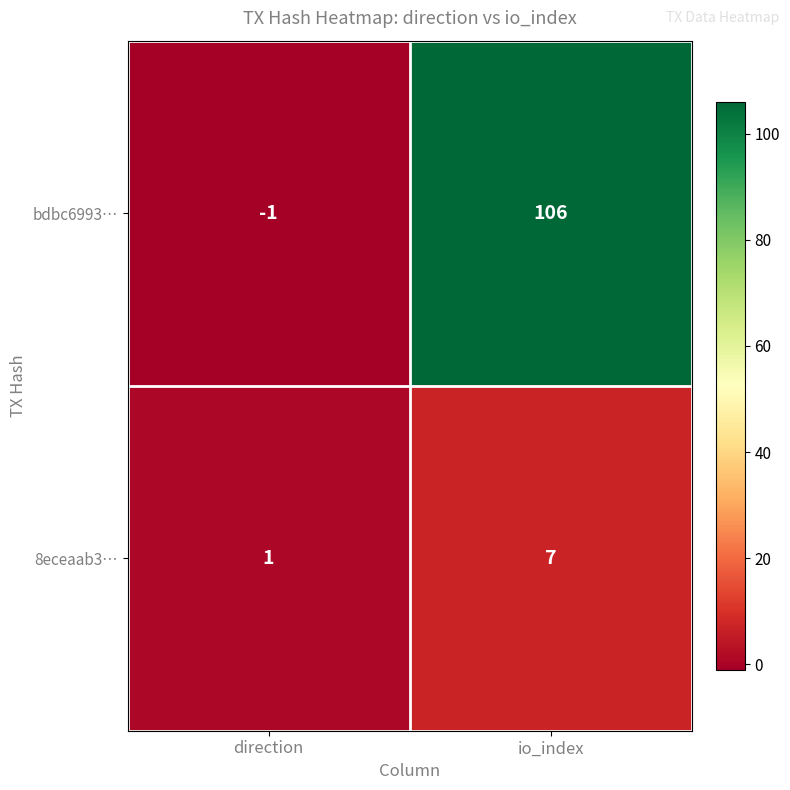

Reading left to right, what are all the values shown in this chart?

bdbc6993…: direction=-1	io_index=106
8eceaab3…: direction=1	io_index=7